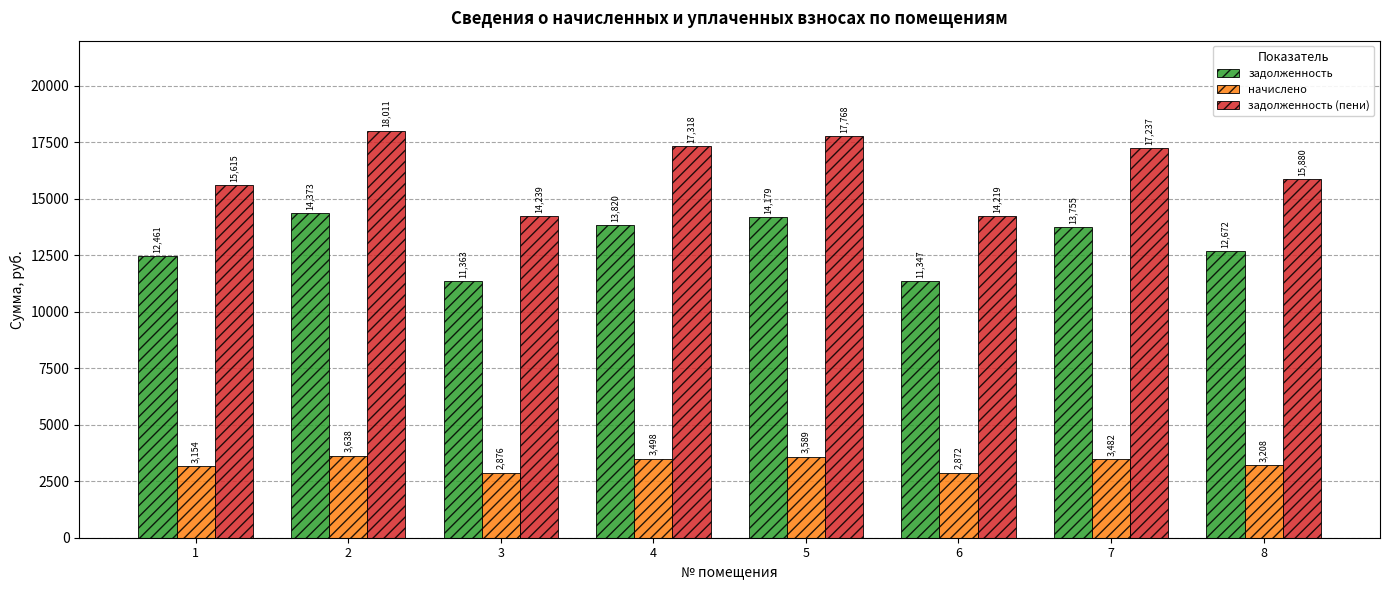

How many data points does each series have?

8